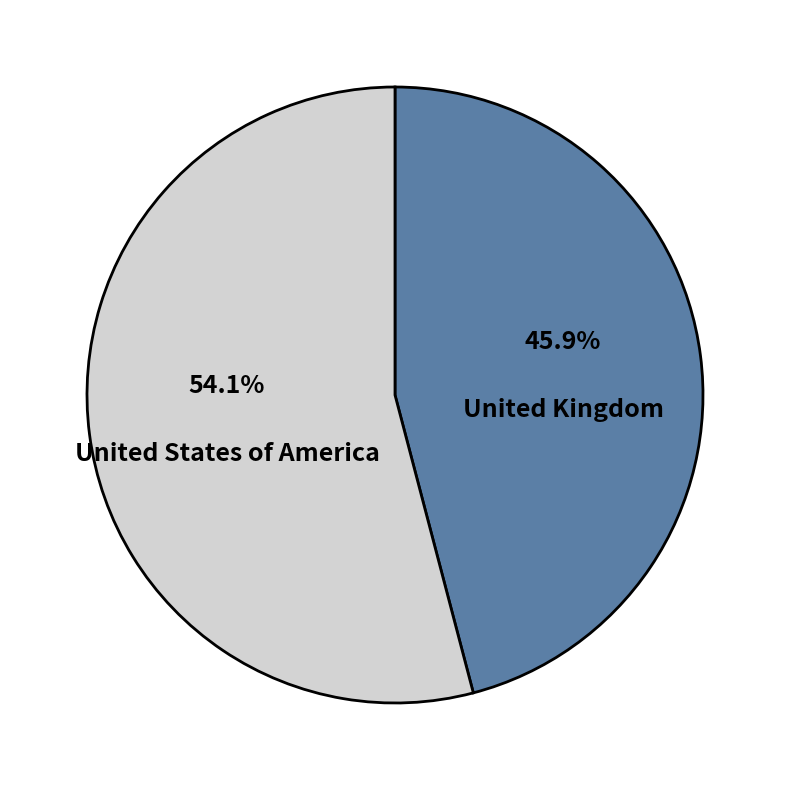

Is United States of America the majority of the pie?

Yes